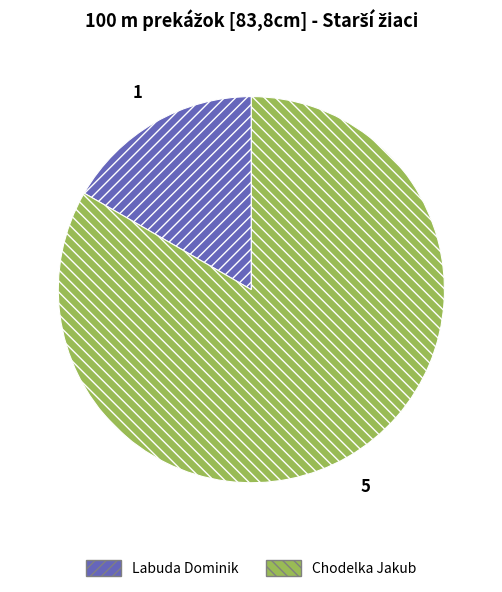

True or false: Chodelka Jakub accounts for 74% of the total.

False